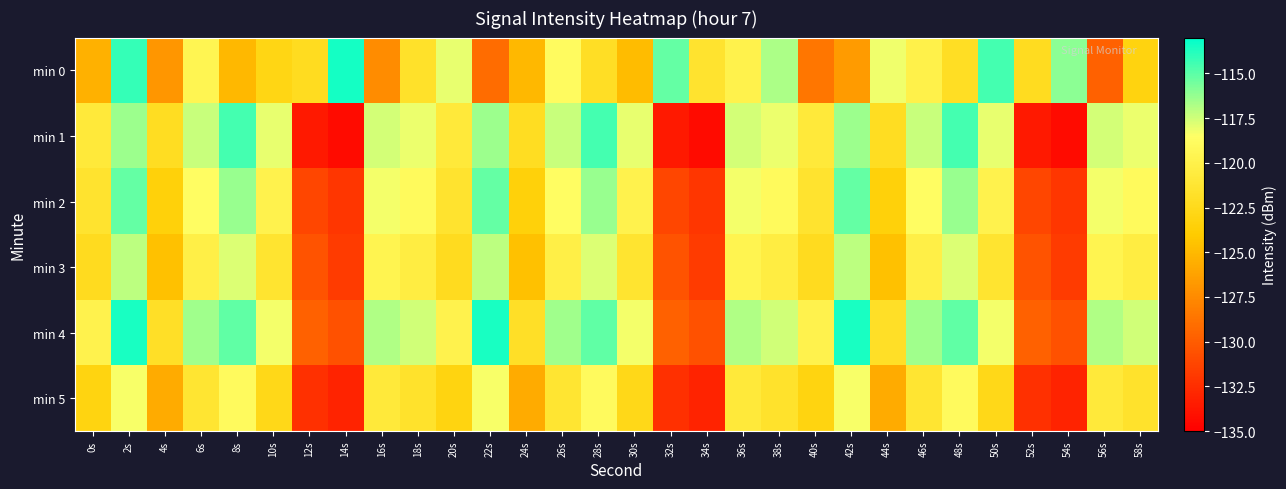

Reading left to right, list all the values displayed in this chart.

min 0: 0s=-125.4	2s=-114.1	4s=-126.8	6s=-119.6	8s=-125.0	10s=-122.9	12s=-122.2	14s=-113.5	16s=-127.4	18s=-121.7	20s=-118.0	22s=-129.1	24s=-125.0	26s=-118.9	28s=-121.9	30s=-124.8	32s=-115.2	34s=-121.5	36s=-119.9	38s=-116.7	40s=-128.6	42s=-126.6	44s=-118.2	46s=-120.0	48s=-122.1	50s=-114.5	52s=-122.2	54s=-116.1	56s=-129.7	58s=-123.2
min 1: 0s=-120.8	2s=-116.4	4s=-122.2	6s=-117.3	8s=-114.5	10s=-118.0	12s=-133.6	14s=-134.3	16s=-117.6	18s=-118.1	20s=-120.8	22s=-116.4	24s=-122.2	26s=-117.3	28s=-114.5	30s=-118.0	32s=-133.6	34s=-134.3	36s=-117.6	38s=-118.1	40s=-120.8	42s=-116.4	44s=-122.2	46s=-117.3	48s=-114.5	50s=-118.0	52s=-133.6	54s=-134.3	56s=-117.6	58s=-118.1
min 2: 0s=-121.5	2s=-115.2	4s=-123.4	6s=-118.7	8s=-116.3	10s=-119.8	12s=-131.2	14s=-132.0	16s=-118.3	18s=-119.1	20s=-121.5	22s=-115.2	24s=-123.4	26s=-118.7	28s=-116.3	30s=-119.8	32s=-131.2	34s=-132.0	36s=-118.3	38s=-119.1	40s=-121.5	42s=-115.2	44s=-123.4	46s=-118.7	48s=-116.3	50s=-119.8	52s=-131.2	54s=-132.0	56s=-118.3	58s=-119.1
min 3: 0s=-122.3	2s=-117.1	4s=-124.6	6s=-120.2	8s=-117.8	10s=-121.4	12s=-130.5	14s=-131.8	16s=-119.7	18s=-120.4	20s=-122.3	22s=-117.1	24s=-124.6	26s=-120.2	28s=-117.8	30s=-121.4	32s=-130.5	34s=-131.8	36s=-119.7	38s=-120.4	40s=-122.3	42s=-117.1	44s=-124.6	46s=-120.2	48s=-117.8	50s=-121.4	52s=-130.5	54s=-131.8	56s=-119.7	58s=-120.4
min 4: 0s=-119.8	2s=-113.6	4s=-121.9	6s=-116.5	8s=-115.1	10s=-118.3	12s=-129.7	14s=-130.6	16s=-116.8	18s=-117.5	20s=-119.8	22s=-113.6	24s=-121.9	26s=-116.5	28s=-115.1	30s=-118.3	32s=-129.7	34s=-130.6	36s=-116.8	38s=-117.5	40s=-119.8	42s=-113.6	44s=-121.9	46s=-116.5	48s=-115.1	50s=-118.3	52s=-129.7	54s=-130.6	56s=-116.8	58s=-117.5
min 5: 0s=-123.1	2s=-118.4	4s=-125.8	6s=-121.3	8s=-119.0	10s=-122.7	12s=-132.4	14s=-133.1	16s=-120.9	18s=-121.6	20s=-123.1	22s=-118.4	24s=-125.8	26s=-121.3	28s=-119.0	30s=-122.7	32s=-132.4	34s=-133.1	36s=-120.9	38s=-121.6	40s=-123.1	42s=-118.4	44s=-125.8	46s=-121.3	48s=-119.0	50s=-122.7	52s=-132.4	54s=-133.1	56s=-120.9	58s=-121.6